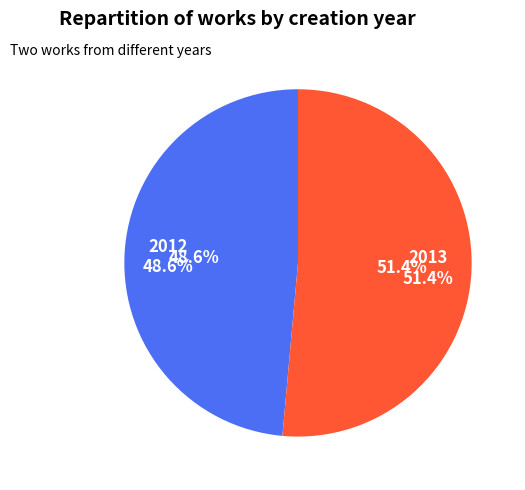

Does 2012 account for over 50% of the chart?

No